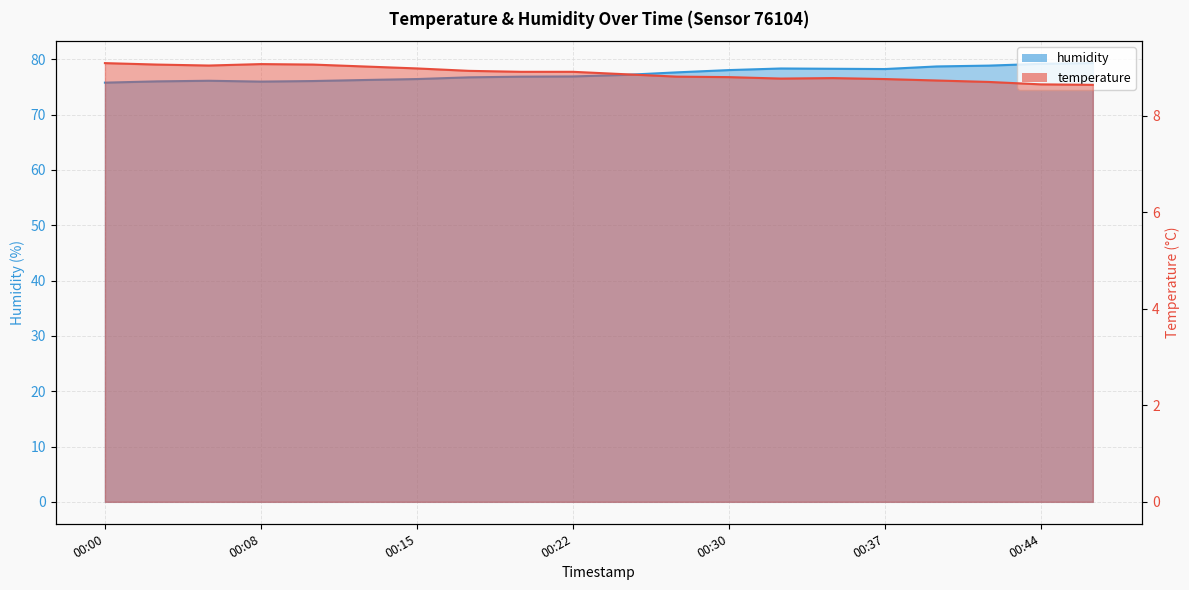

At which category does humidity reach its first local peak?

2023-11-19T00:05:45